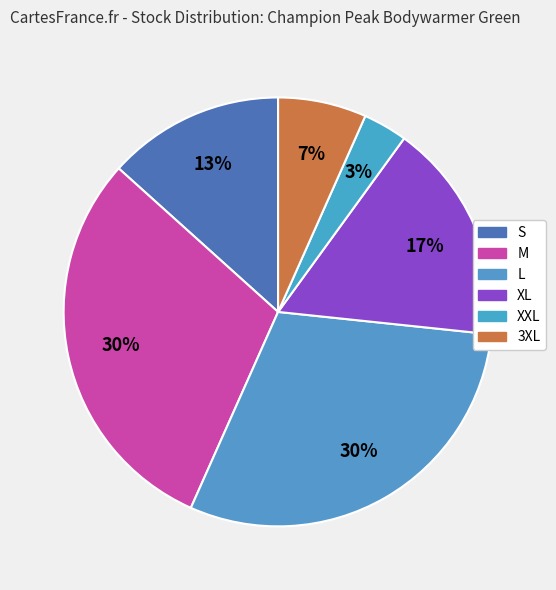

How many slices are in this pie chart?

6